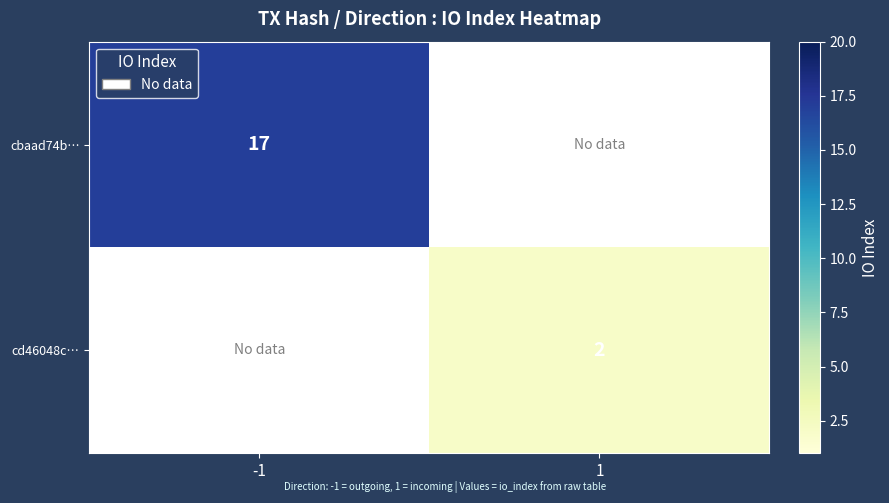

Which category has the highest value across all series?

-1